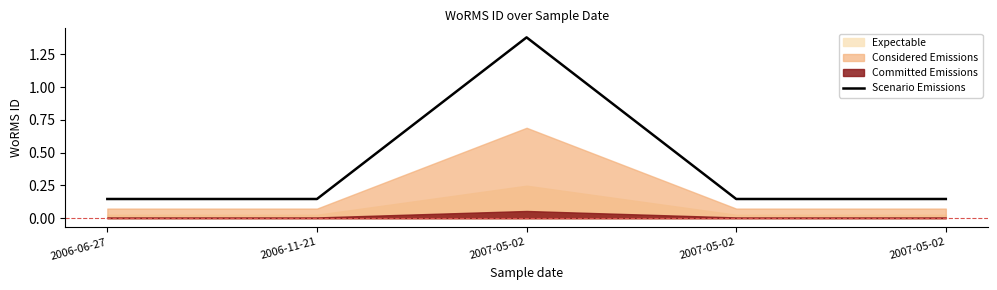

How many lines are shown in the chart?

1